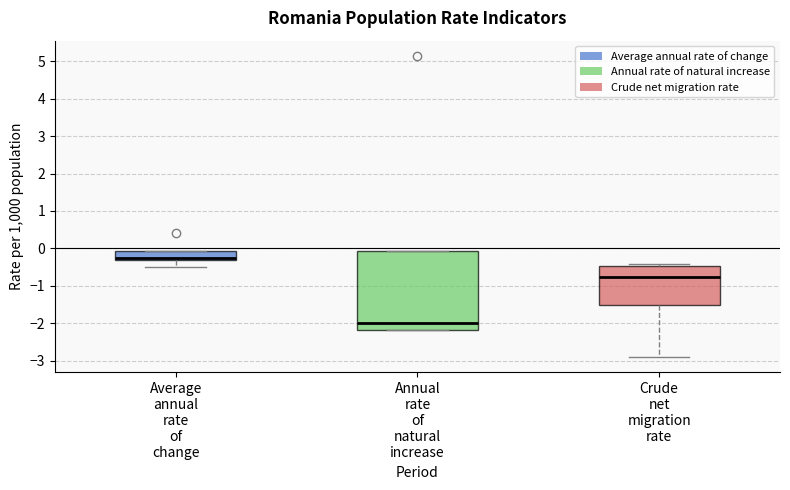

Which box's median line is the highest?

Average annual rate of change